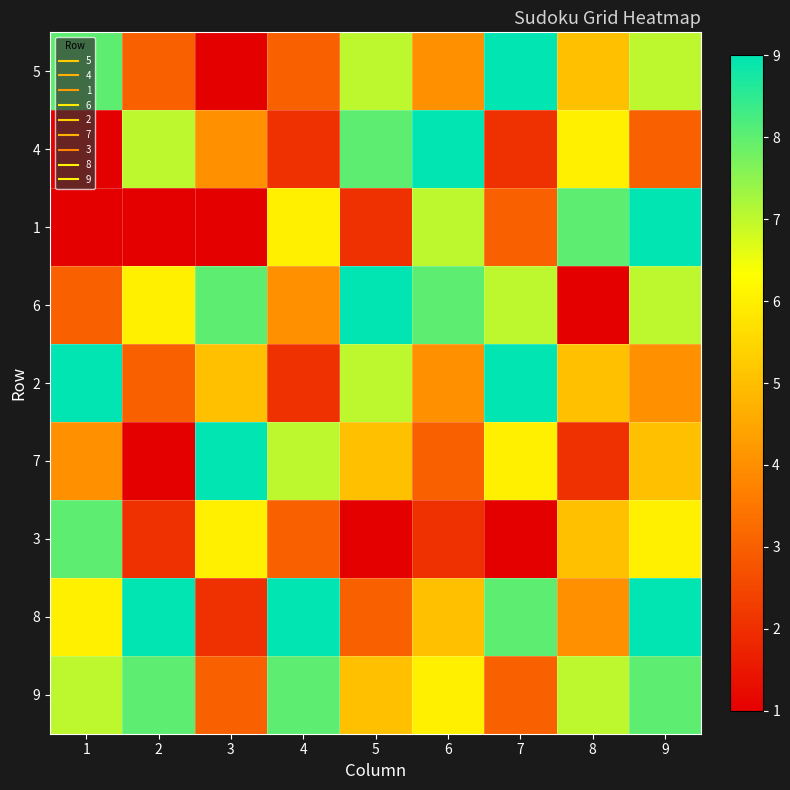

Reading left to right, transcribe all the data shown in this chart.

5: 1=8	2=3	3=1	4=3	5=7	6=4	7=9	8=5	9=7
4: 1=1	2=7	3=4	4=2	5=8	6=9	7=2	8=6	9=3
1: 1=1	2=1	3=1	4=6	5=2	6=7	7=3	8=8	9=9
6: 1=3	2=6	3=8	4=4	5=9	6=8	7=7	8=1	9=7
2: 1=9	2=3	3=5	4=2	5=7	6=4	7=9	8=5	9=4
7: 1=4	2=1	3=9	4=7	5=5	6=3	7=6	8=2	9=5
3: 1=8	2=2	3=6	4=3	5=1	6=2	7=1	8=5	9=6
8: 1=6	2=9	3=2	4=9	5=3	6=5	7=8	8=4	9=9
9: 1=7	2=8	3=3	4=8	5=5	6=6	7=3	8=7	9=8